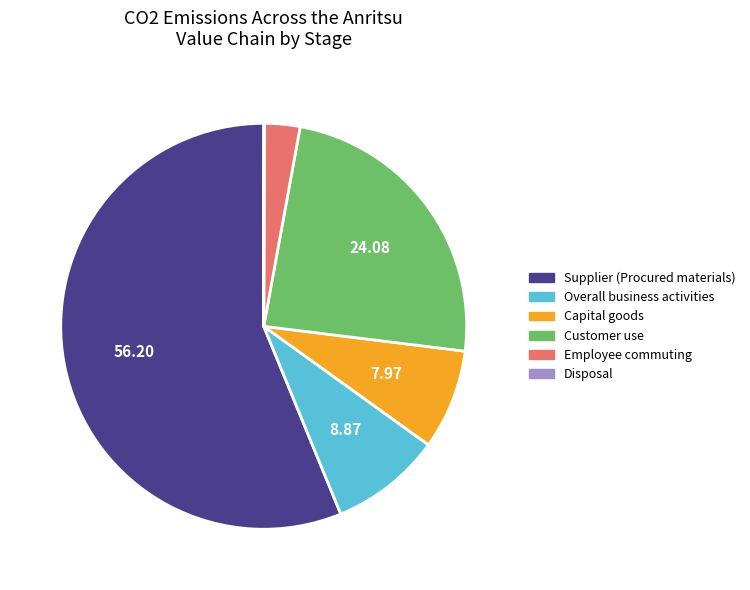

Which category accounts for the majority?

Supplier (Procured materials)